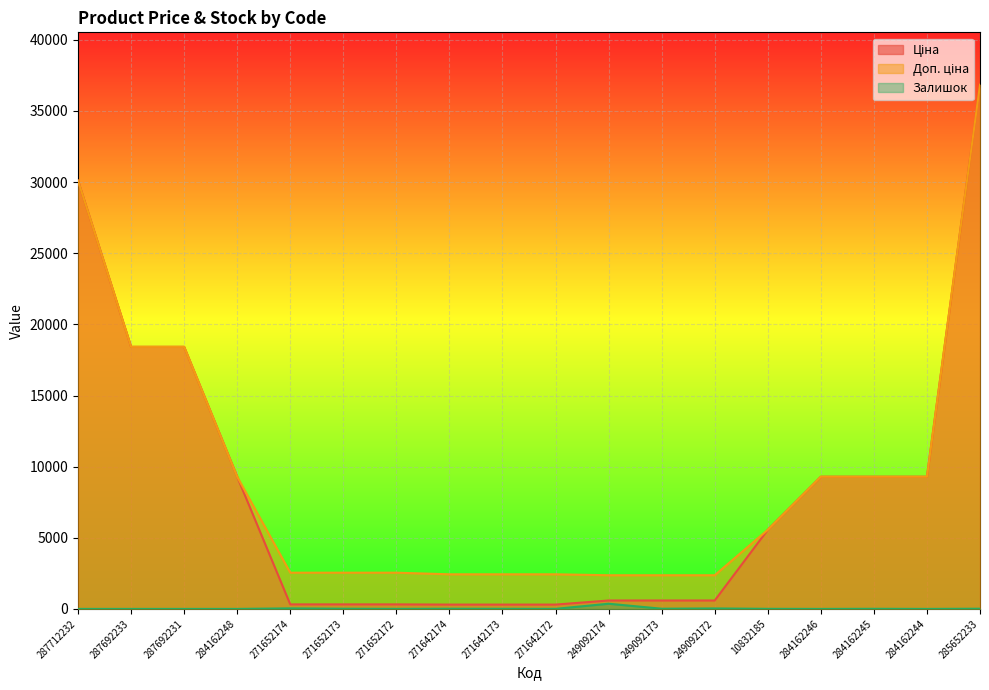

True or false: Ціна and Доп. ціна intersect in this chart.

False